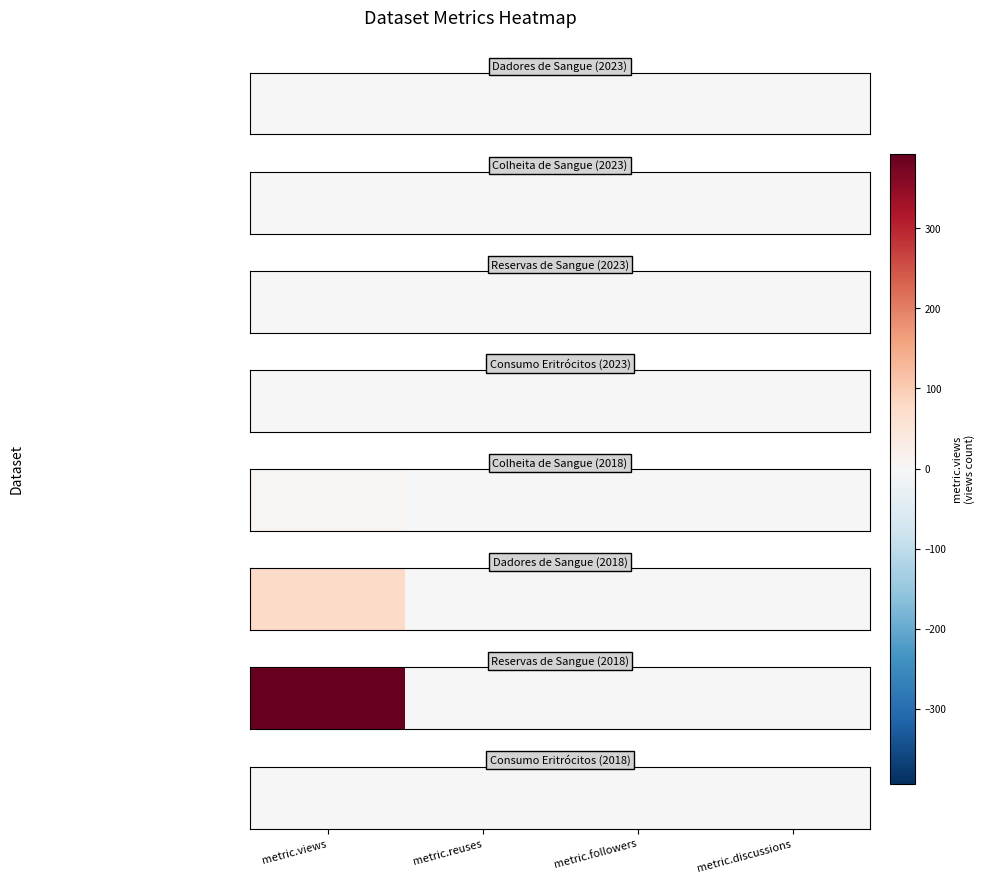

Is it true that the value at metric.reuses is 0?

False